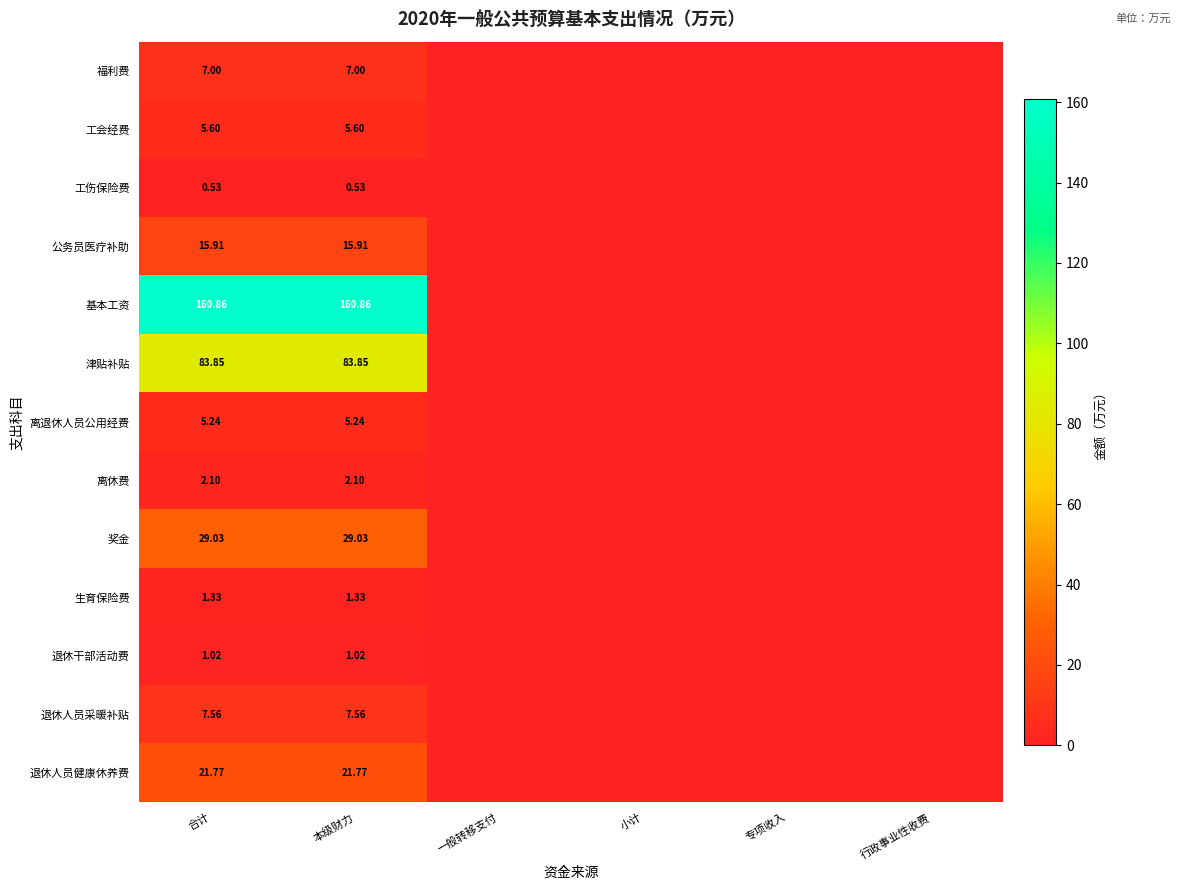

At 合计, list the series in order from largest to smallest.

基本工资, 津贴补贴, 奖金, 退休人员健康休养费, 公务员医疗补助, 退休人员采暖补贴, 福利费, 工会经费, 离退休人员公用经费, 离休费, 生育保险费, 退休干部活动费, 工伤保险费